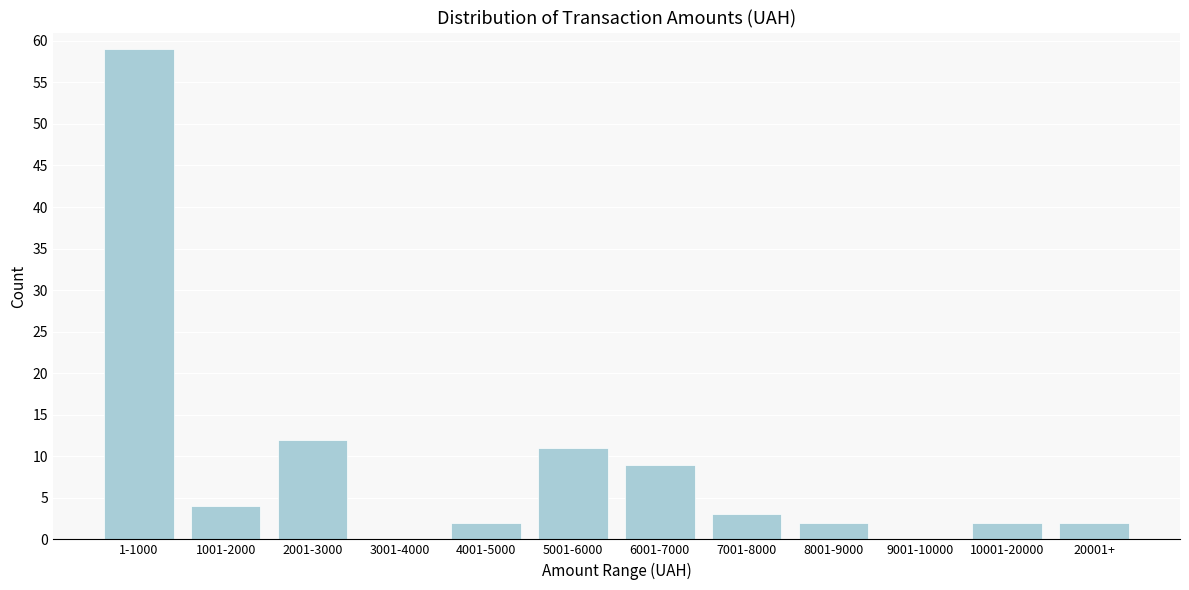

Reading left to right, transcribe all the data shown in this chart.

1-1000=59	1001-2000=4	2001-3000=12	3001-4000=0	4001-5000=2	5001-6000=11	6001-7000=9	7001-8000=3	8001-9000=2	9001-10000=0	10001-20000=2	20001+=2